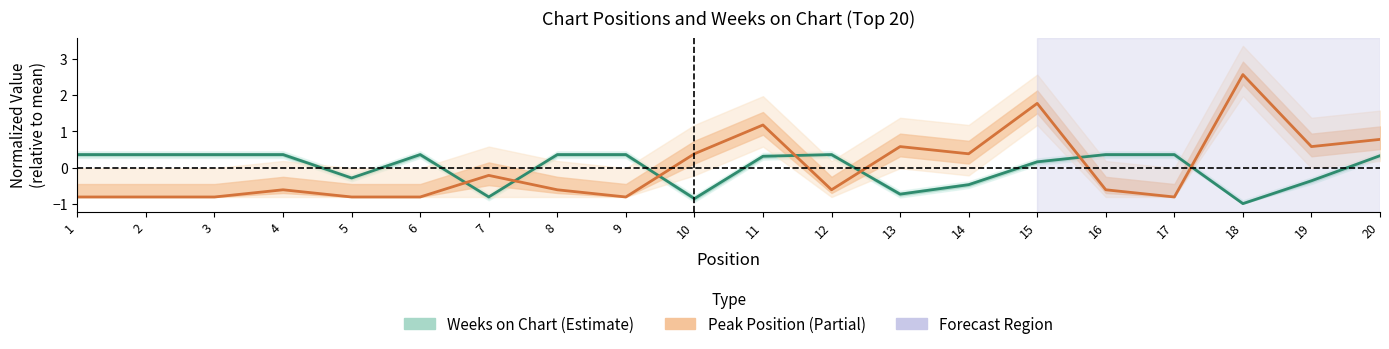

How many values in Weeks on Chart are above zero?

13